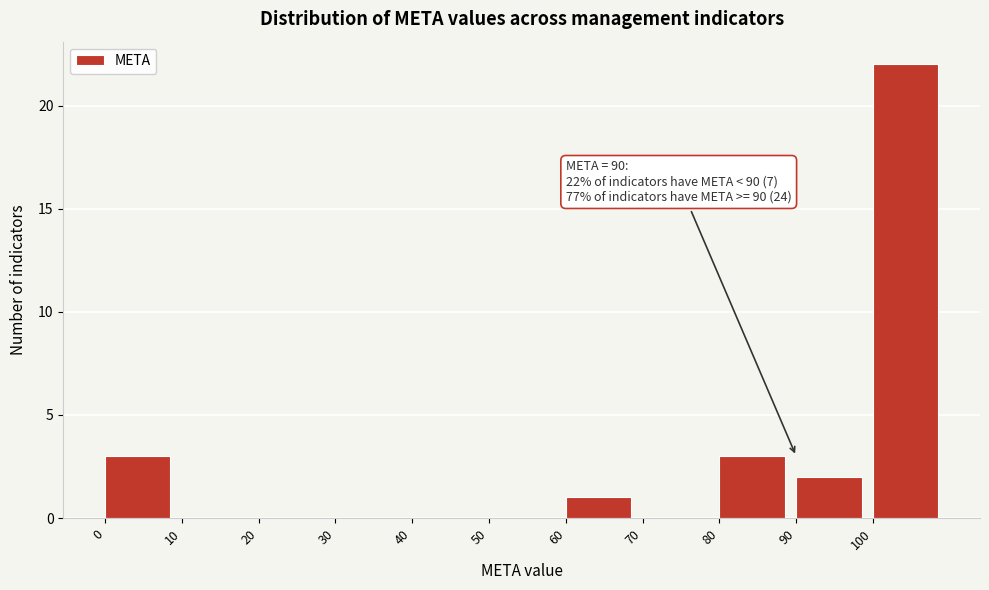

Which range on the x-axis has the tallest bar?

100 to 110